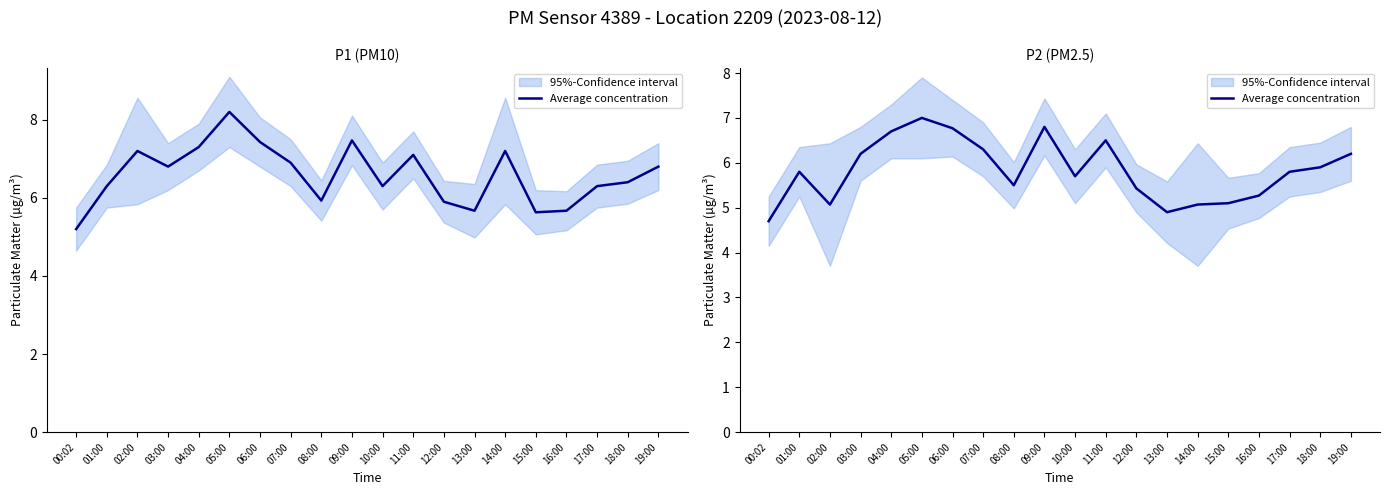

Does the chart have visible grid lines?

No